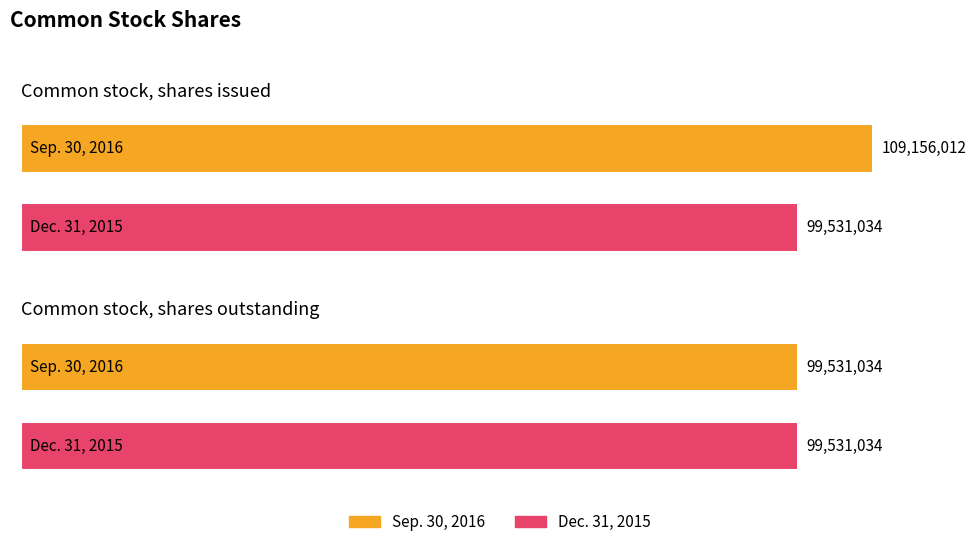

Are the bars grouped side by side (vs. stacked)?

Yes